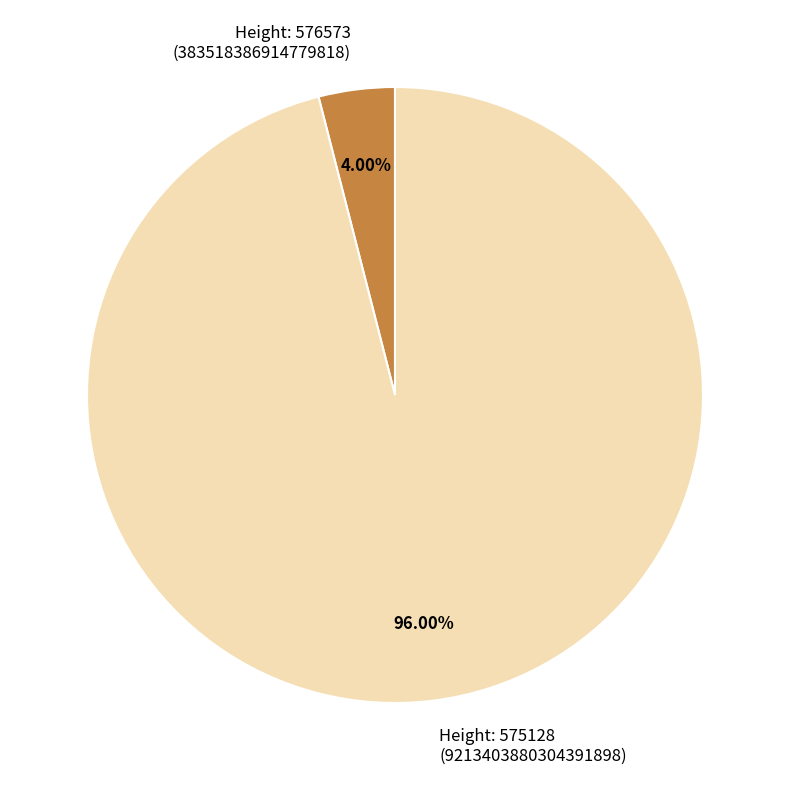

How many segments does this pie chart have?

2